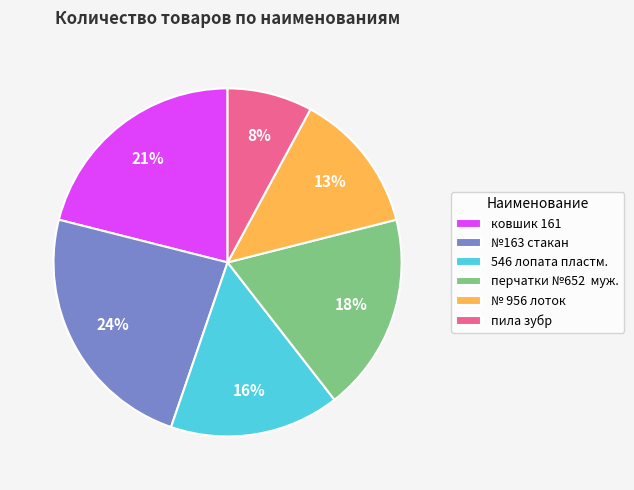

Which has a higher value, 546 лопата пластм. or № 956 лоток?

546 лопата пластм.